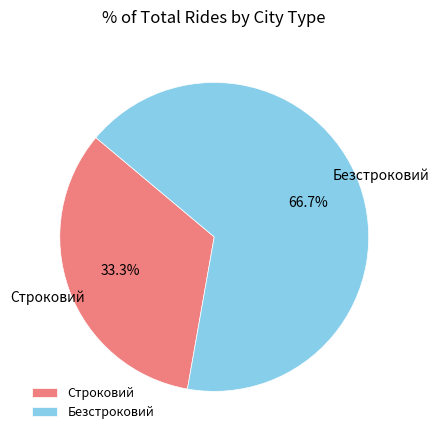

Is the sum of Безстроковий and Строковий greater than half?

Yes